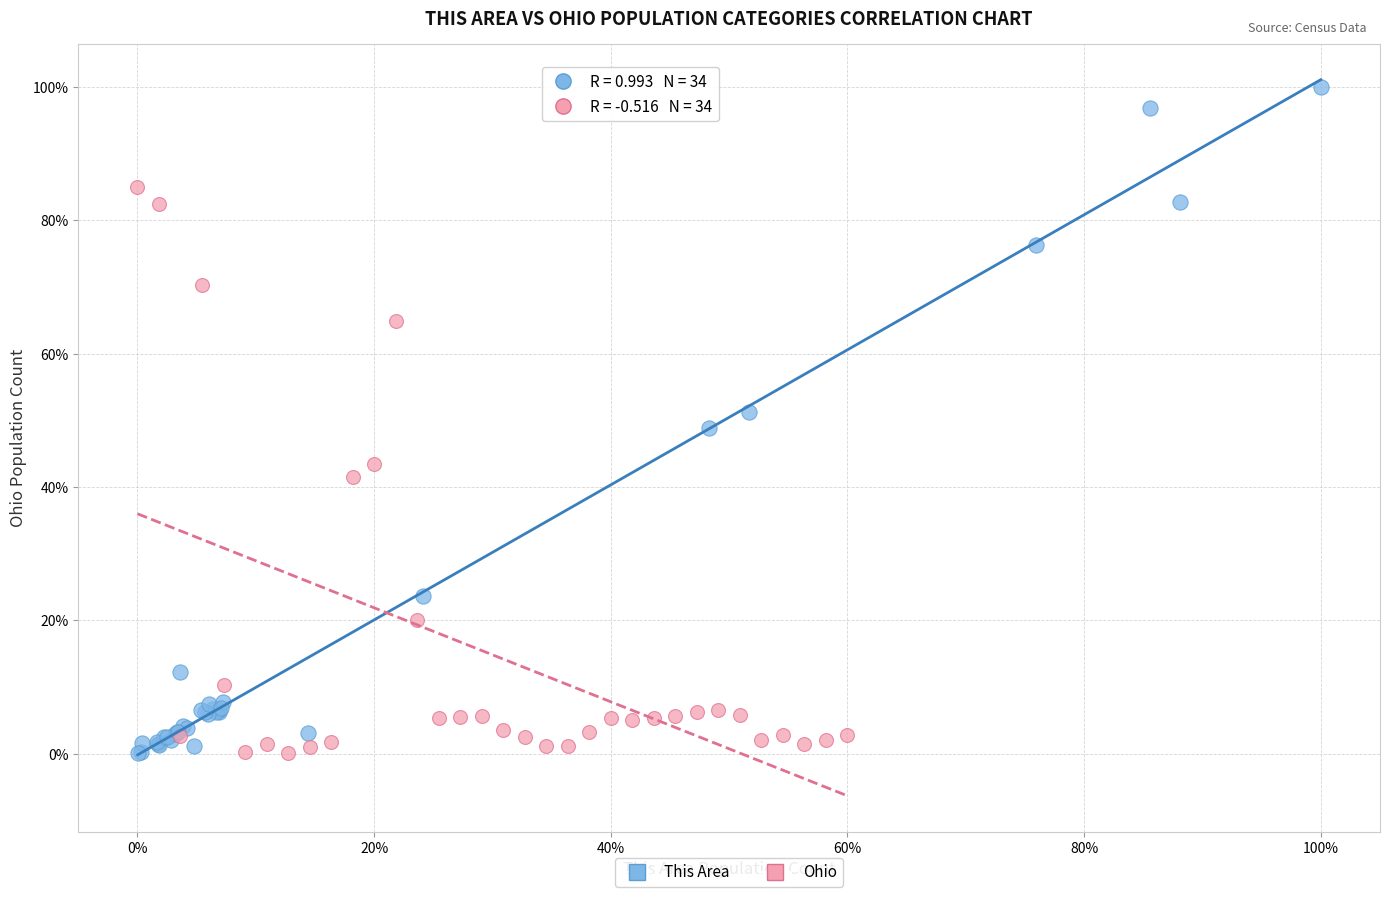

What are all the series names shown in the legend?

This Area, Ohio